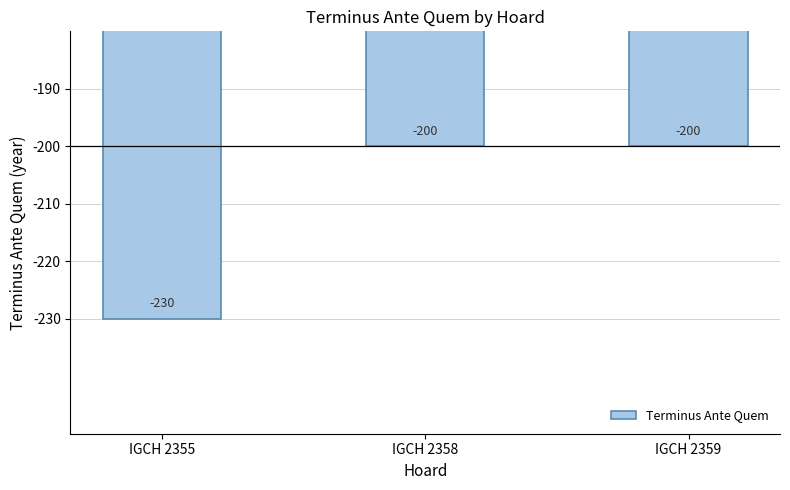

The chart shows a value of -200 at IGCH 2358. True or false?

True